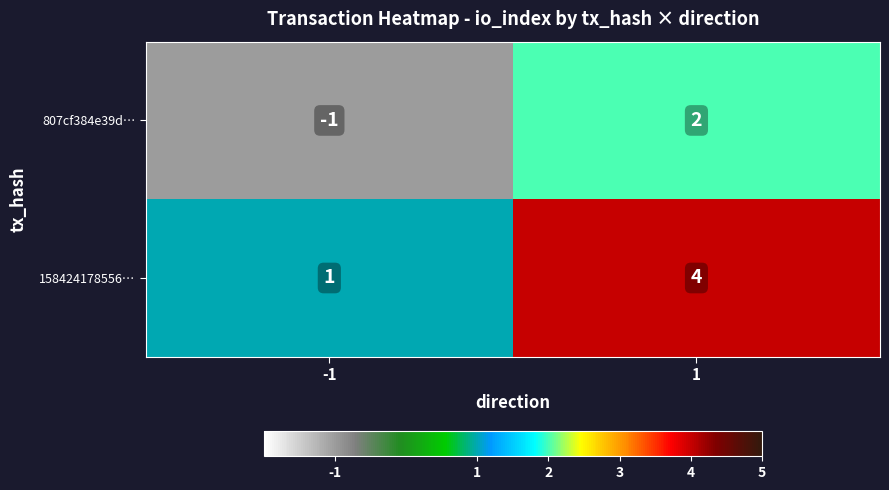

Is it true that 158424178556… equals 4 at 1?

True